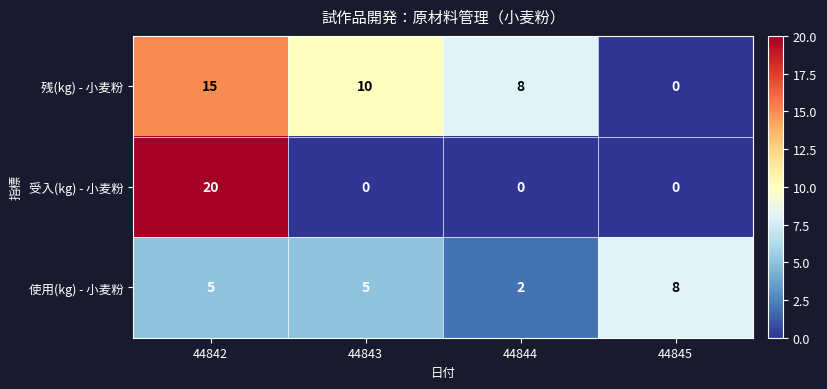

Is it true that 残(kg) - 小麦粉 equals 0 at 44845?

True